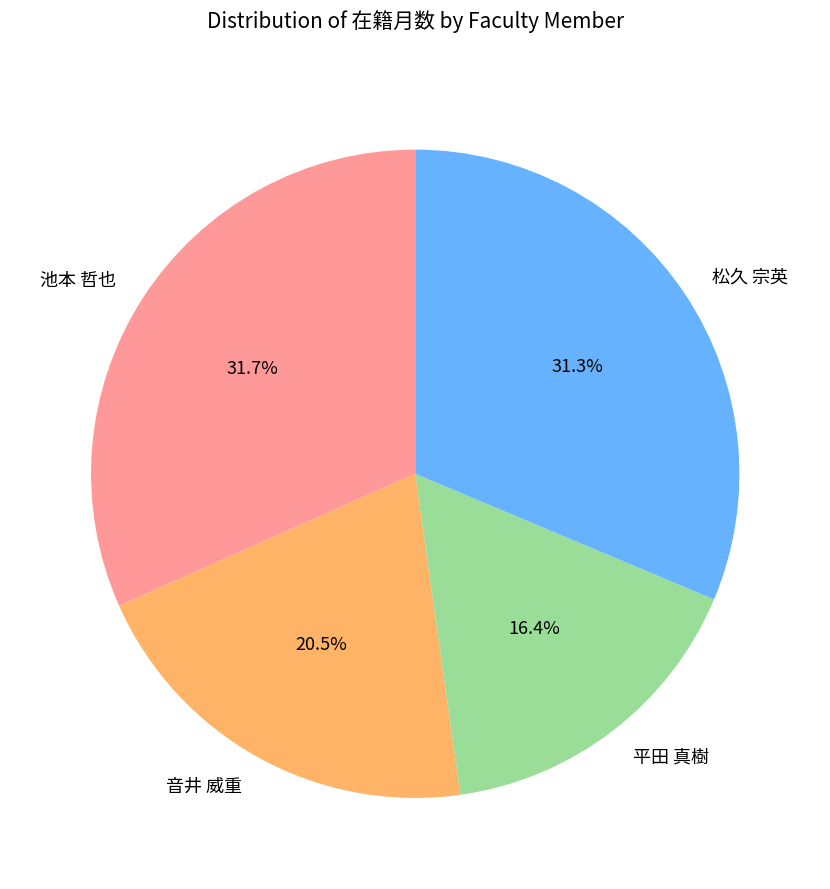

True or false: 松久 宗英 accounts for 43% of the total.

False